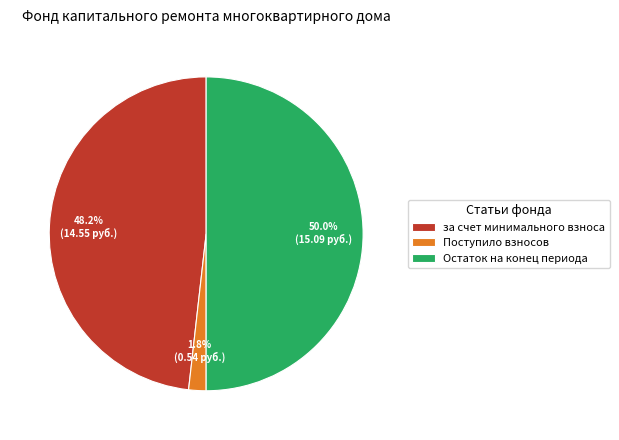

The за счет минимального взноса slice represents 48% of the pie. True or false?

True